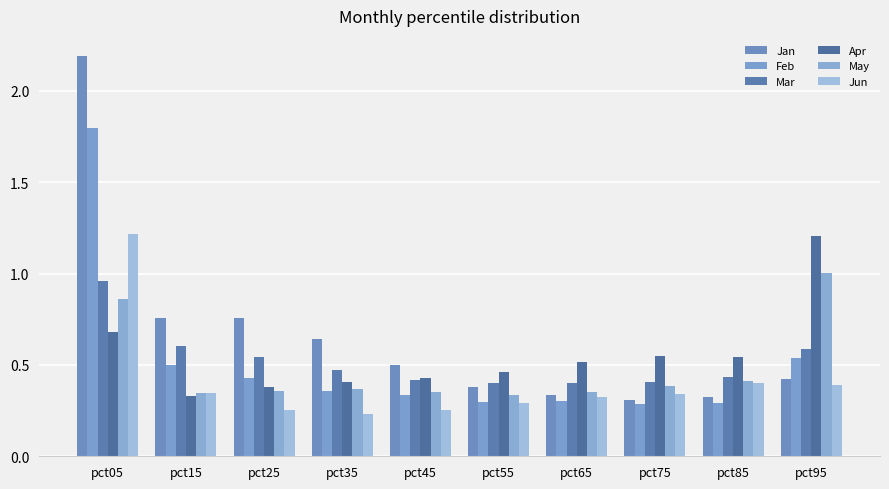

Reading right to left, list all the values displayed in this chart.

Jan: pct95=0.4	pct85=0.3	pct75=0.3	pct65=0.3	pct55=0.4	pct45=0.5	pct35=0.6	pct25=0.8	pct15=0.8	pct05=2.2
Feb: pct95=0.5	pct85=0.3	pct75=0.3	pct65=0.3	pct55=0.3	pct45=0.3	pct35=0.4	pct25=0.4	pct15=0.5	pct05=1.8
Mar: pct95=0.6	pct85=0.4	pct75=0.4	pct65=0.4	pct55=0.4	pct45=0.4	pct35=0.5	pct25=0.5	pct15=0.6	pct05=1.0
Apr: pct95=1.2	pct85=0.5	pct75=0.6	pct65=0.5	pct55=0.5	pct45=0.4	pct35=0.4	pct25=0.4	pct15=0.3	pct05=0.7
May: pct95=1.0	pct85=0.4	pct75=0.4	pct65=0.4	pct55=0.3	pct45=0.4	pct35=0.4	pct25=0.4	pct15=0.3	pct05=0.9
Jun: pct95=0.4	pct85=0.4	pct75=0.3	pct65=0.3	pct55=0.3	pct45=0.3	pct35=0.2	pct25=0.3	pct15=0.3	pct05=1.2